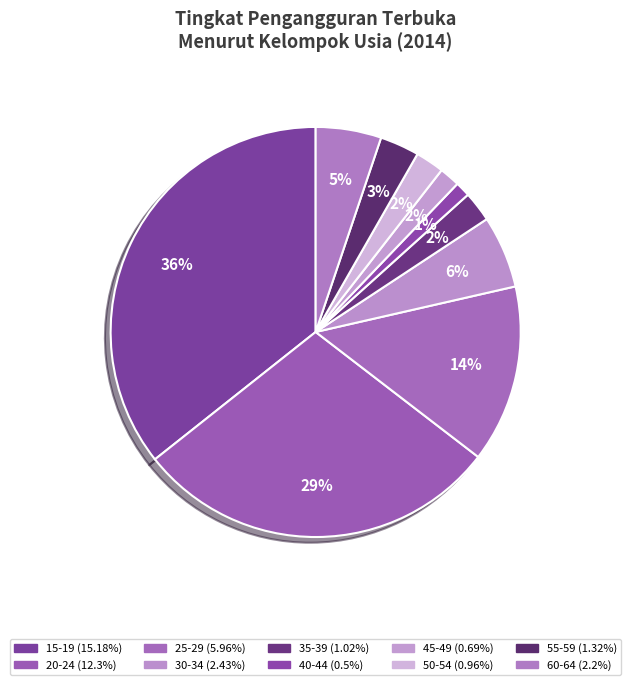

What percentage is the 40-44 slice, to the nearest percent?

1%